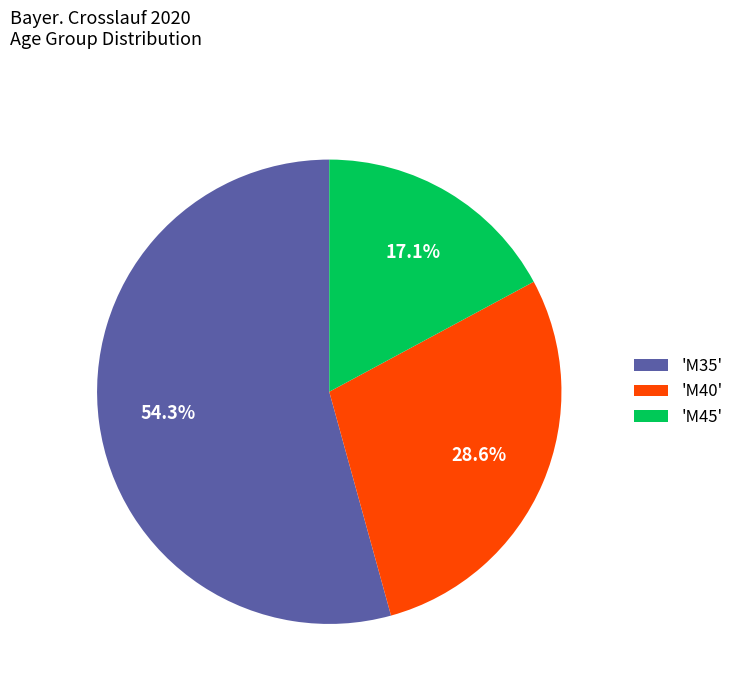

Combined, do 'M40' and 'M45' account for over 50%?

No